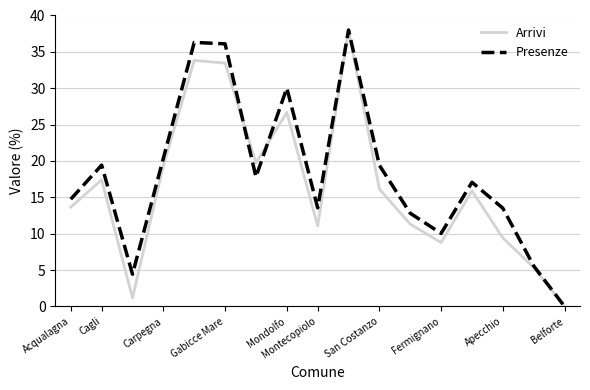

What is the maximum value for Presenze?

38.0